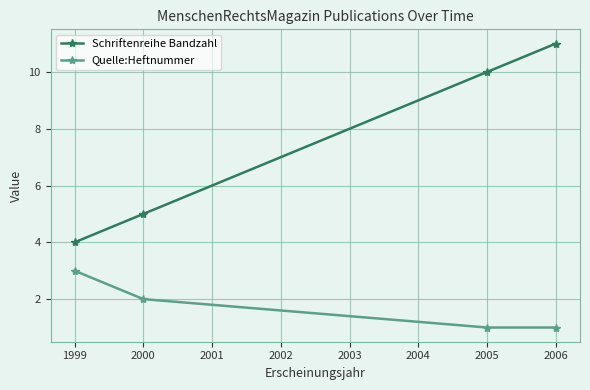

True or false: Schriftenreihe Bandzahl and Quelle:Heftnummer cross at least once.

False